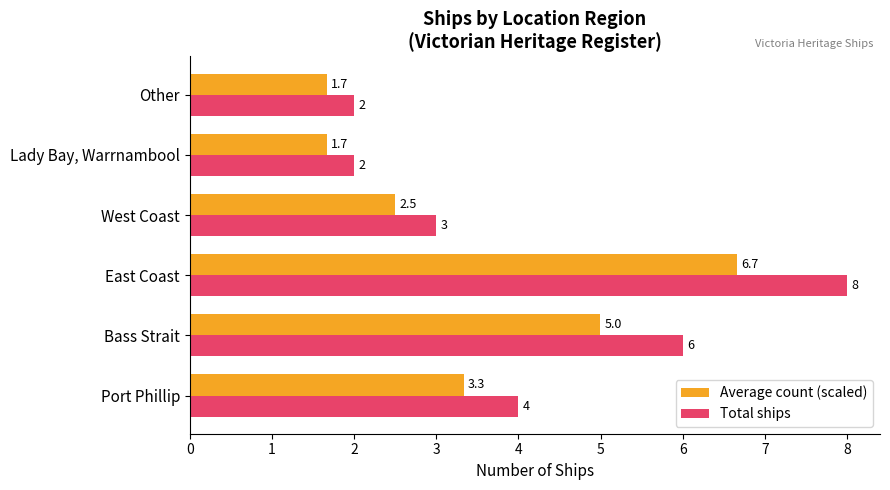

Which series has the largest range (max minus min)?

Total ships